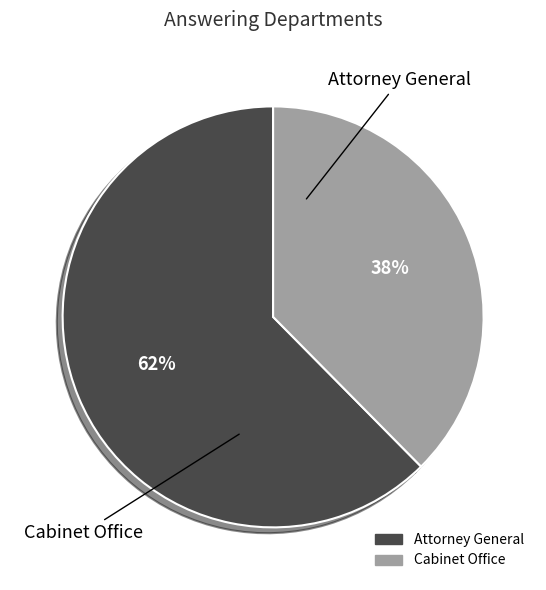

How many slices are in this pie chart?

2